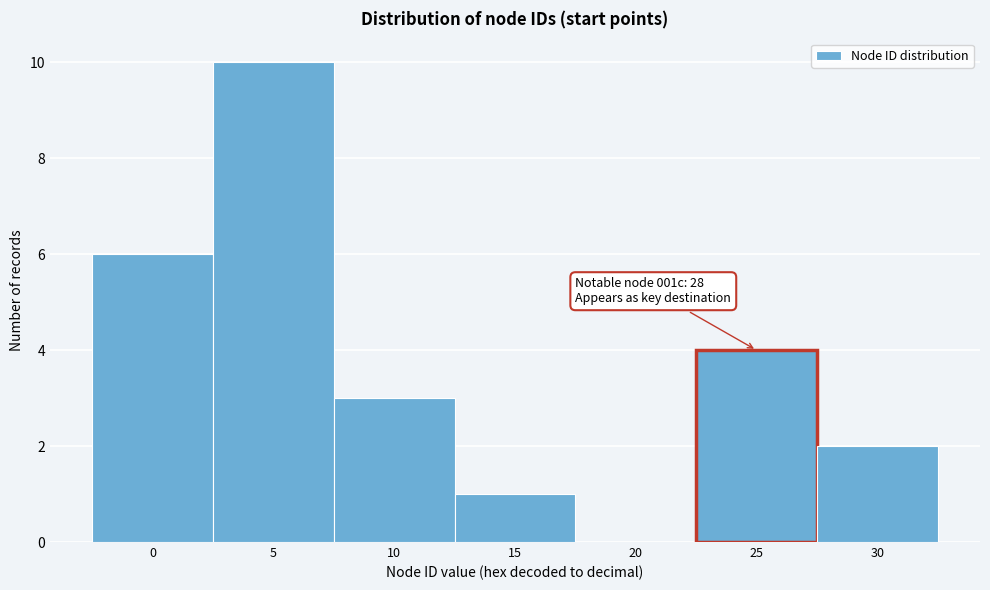

Is it true that the value at 10 is 2?

False